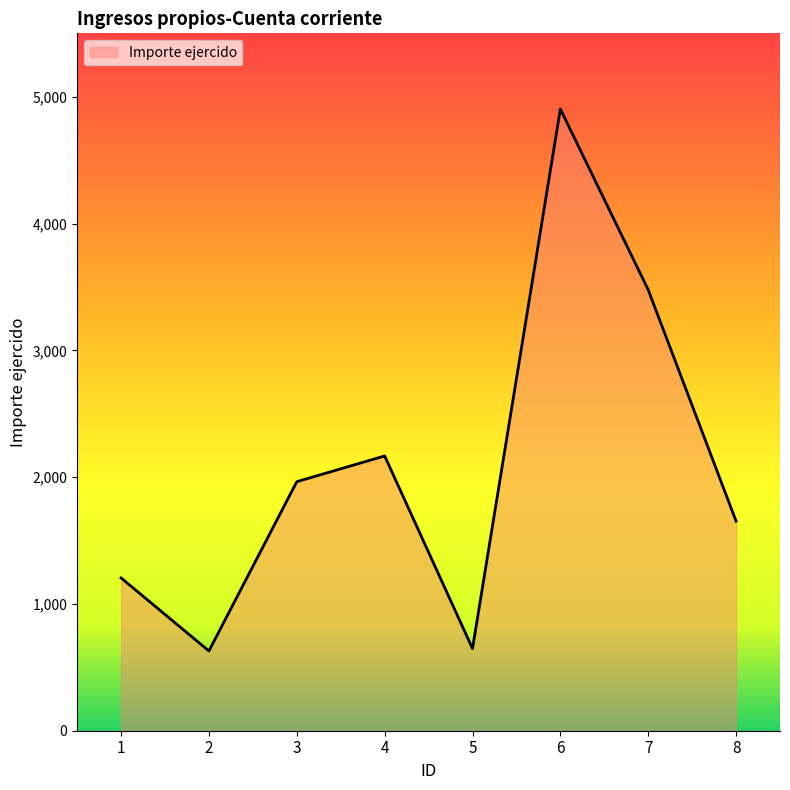

What is the difference between the maximum and second lowest values?

4254.8